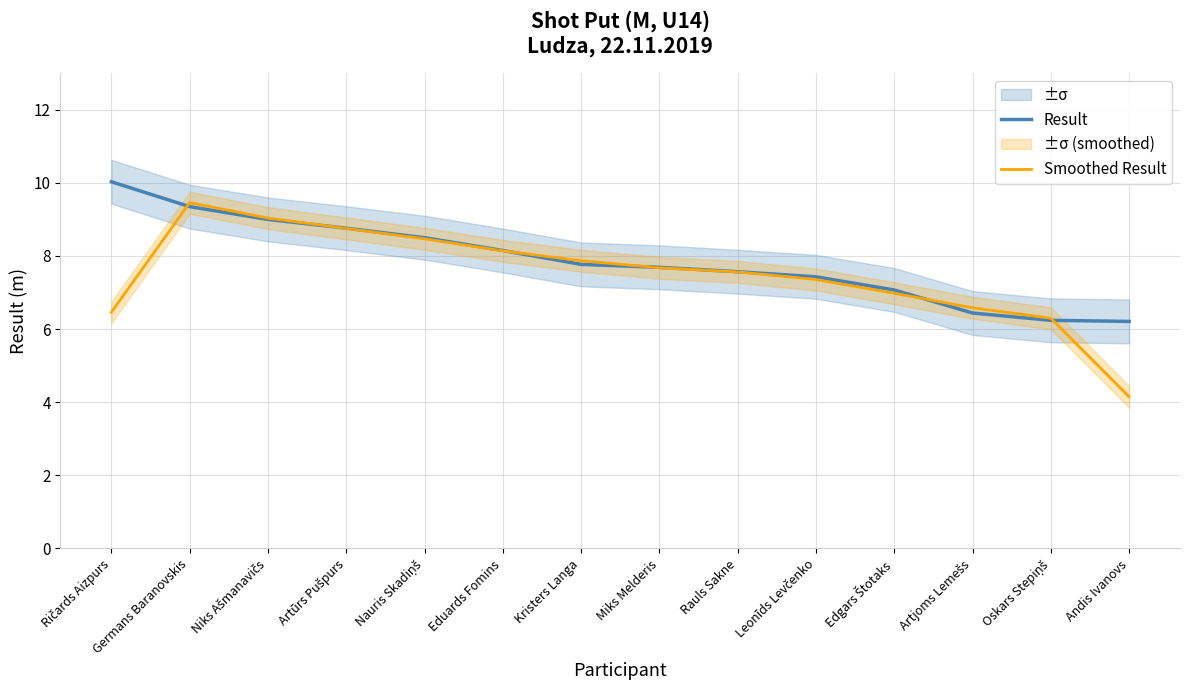

What is the difference between the second highest and second lowest values in the Smoothed Result series?

2.7